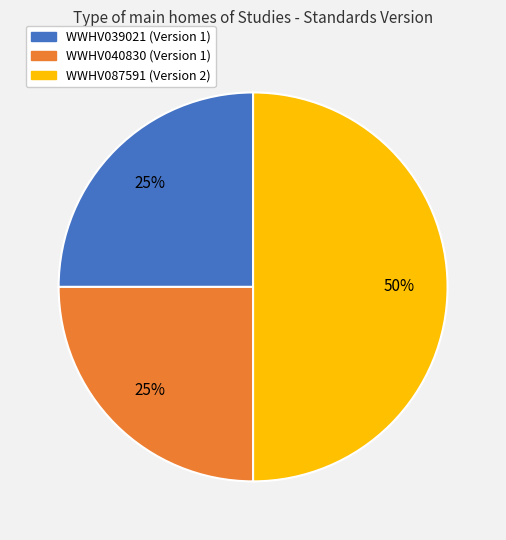

Is it true that WWHV039021 is 25% of the pie?

True